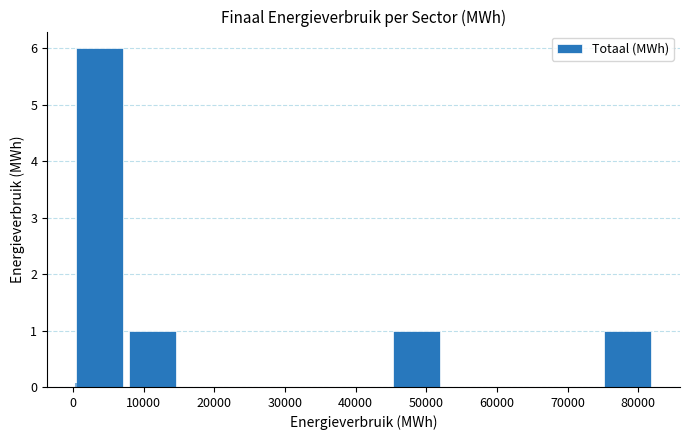

What is the height of the bar covering 7000 to 15000 on the x-axis? Neither the bar edges nor the heights are printed on the chart, so give them approximately, as read against the axes.

1